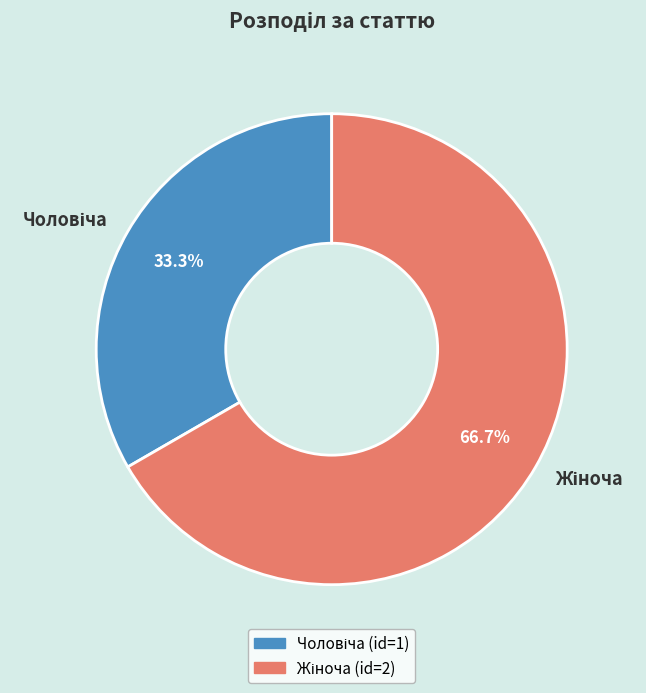

Is there any slice that represents more than half of the pie?

Yes